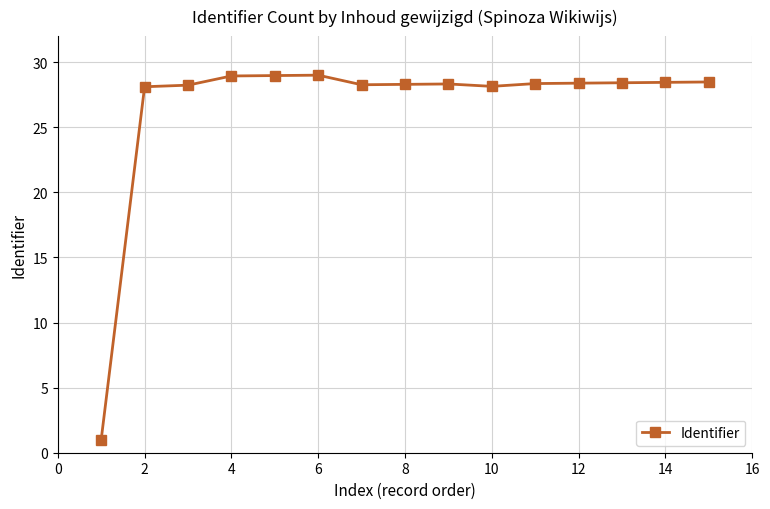

Does the chart have visible grid lines?

Yes